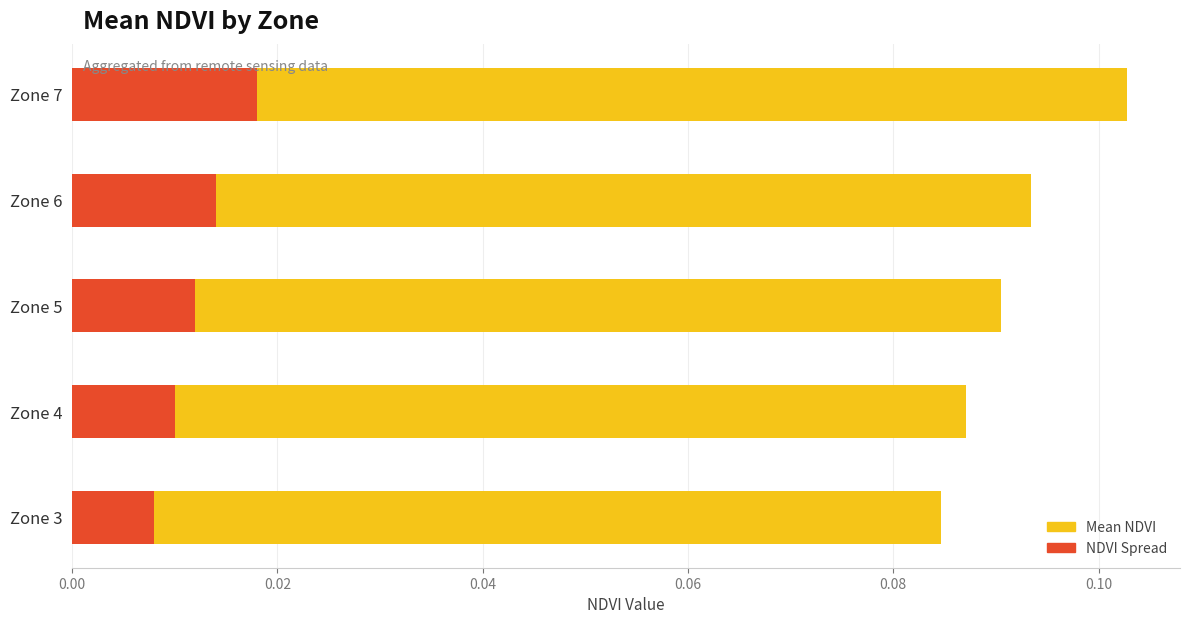

How many groups of bars are there?

5